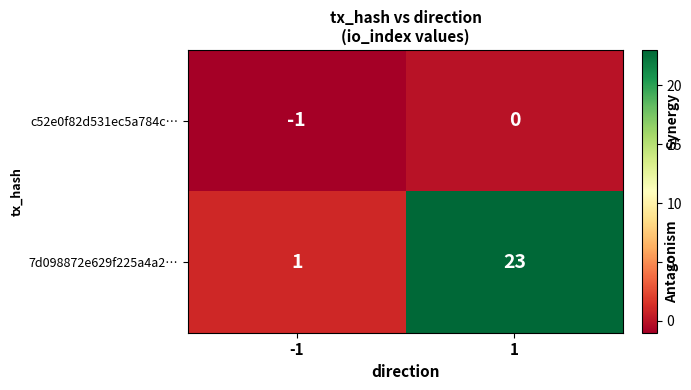

Is the value of 7d098872e629f225a4a2… at 1 greater than the value of c52e0f82d531ec5a784c… at -1?

Yes